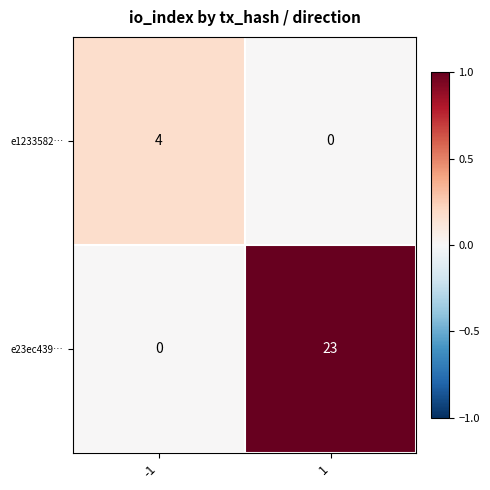

Is it true that e1233582… equals 7 at -1?

False